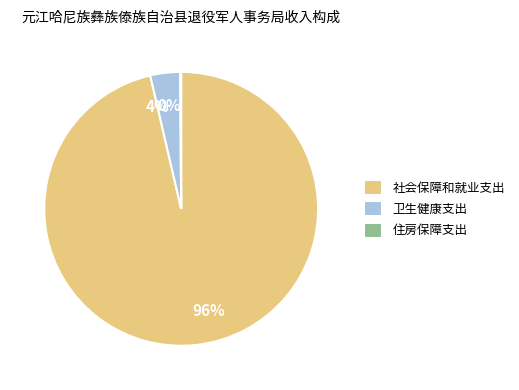

True or false: 社会保障和就业支出 accounts for 96% of the total.

True